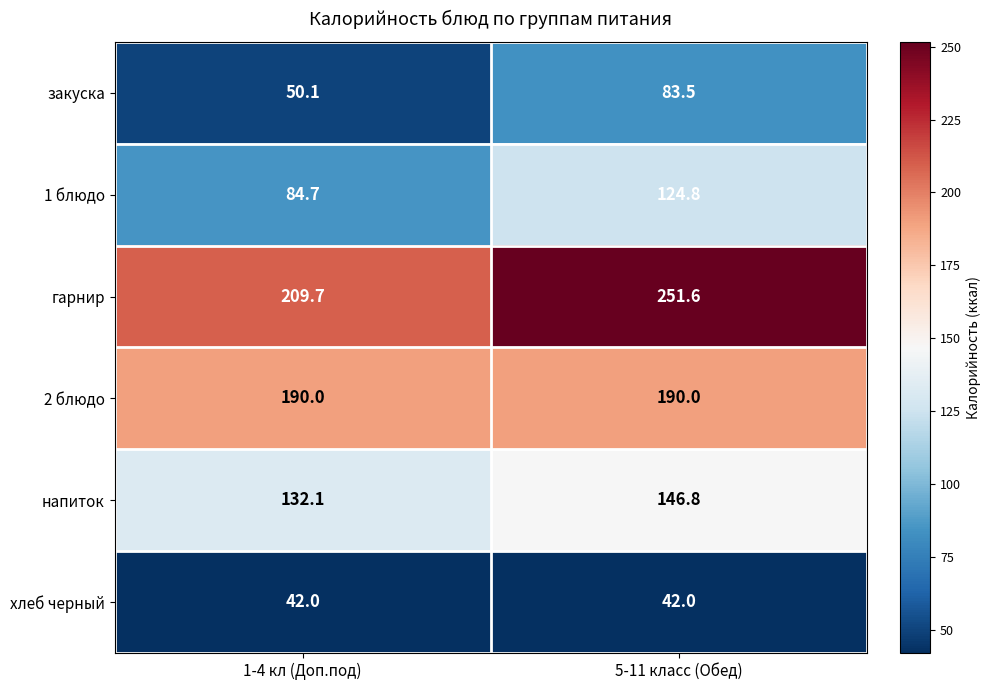

At how many categories does at least one series exceed 60?

2